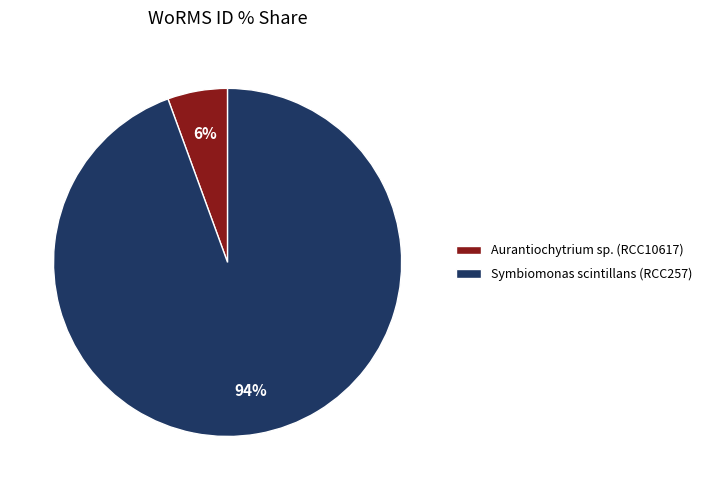

Which slice is the largest?

Symbiomonas scintillans (RCC257)